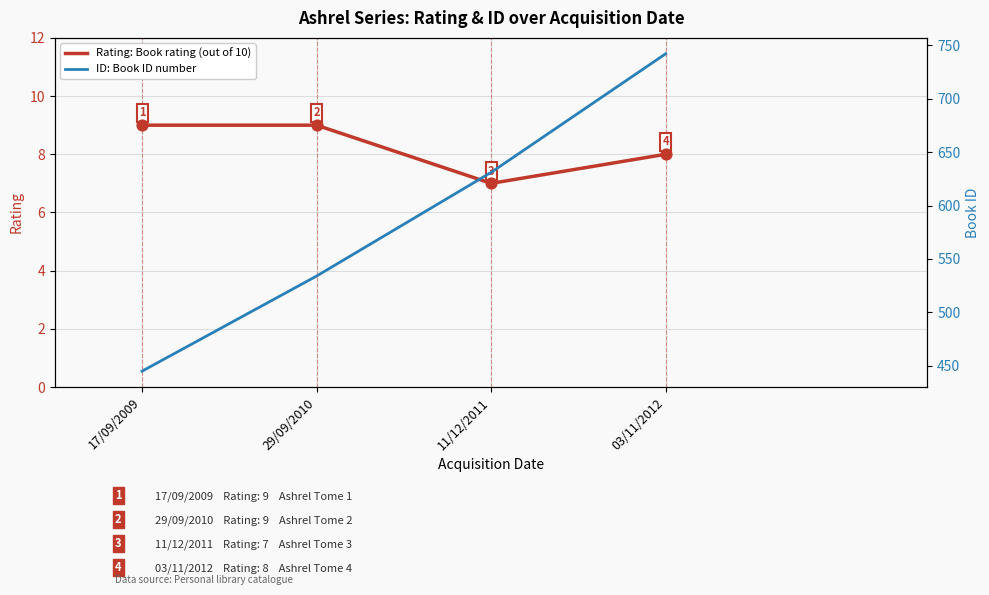

Which series has the largest total across all categories?

ID: Book ID number